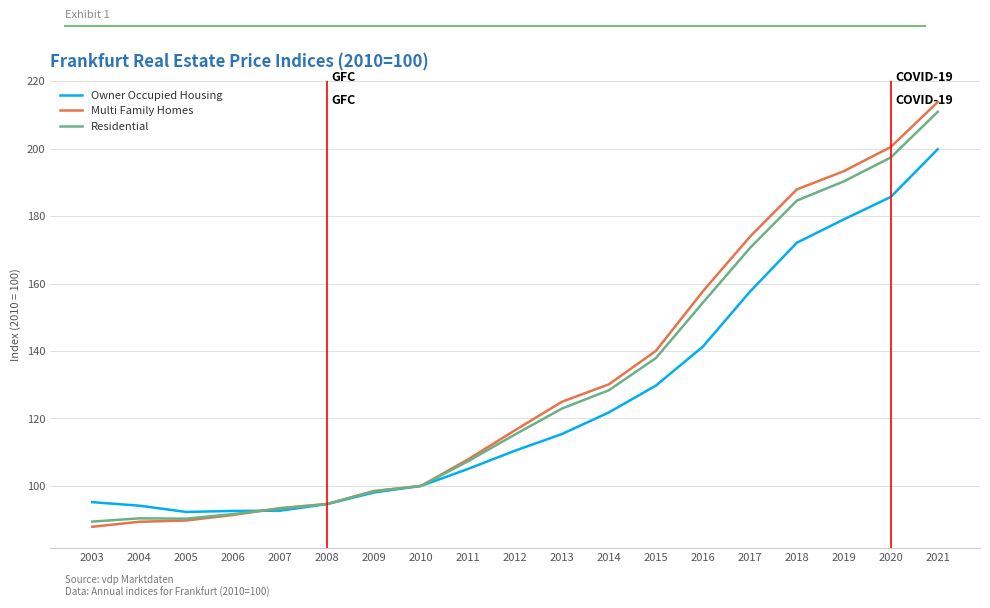

What is the highest value of the Residential series?

211.0